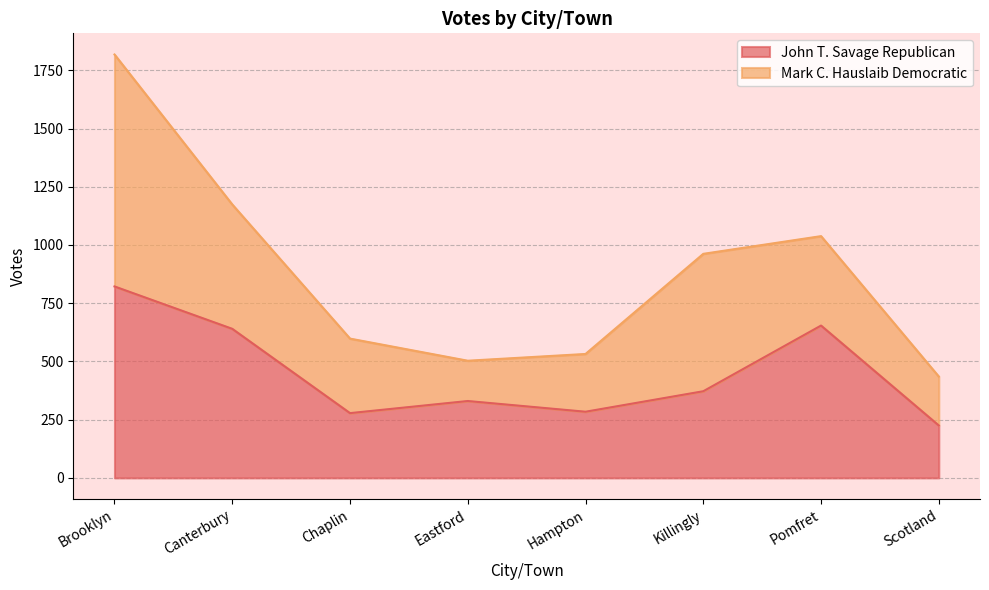

Rank the categories by value from highest to lowest.

Brooklyn, Pomfret, Canterbury, Killingly, Eastford, Hampton, Chaplin, Scotland